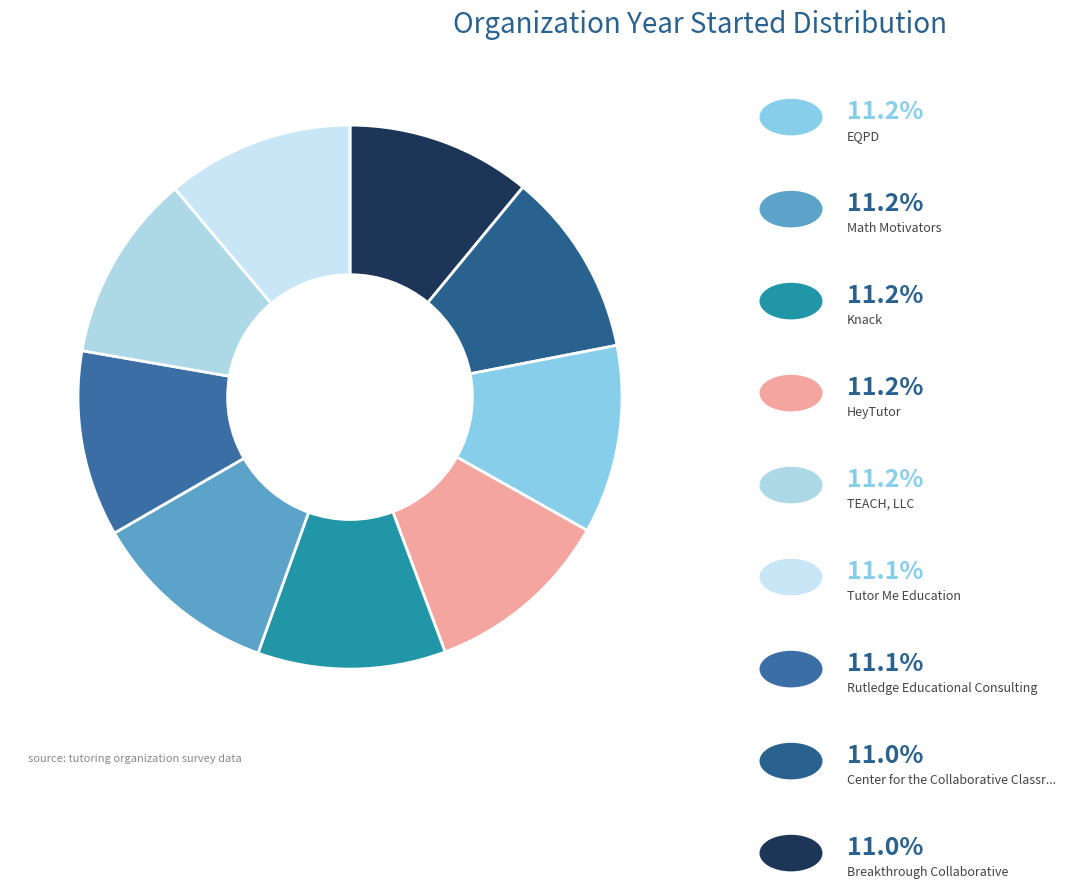

How many segments does this pie chart have?

9